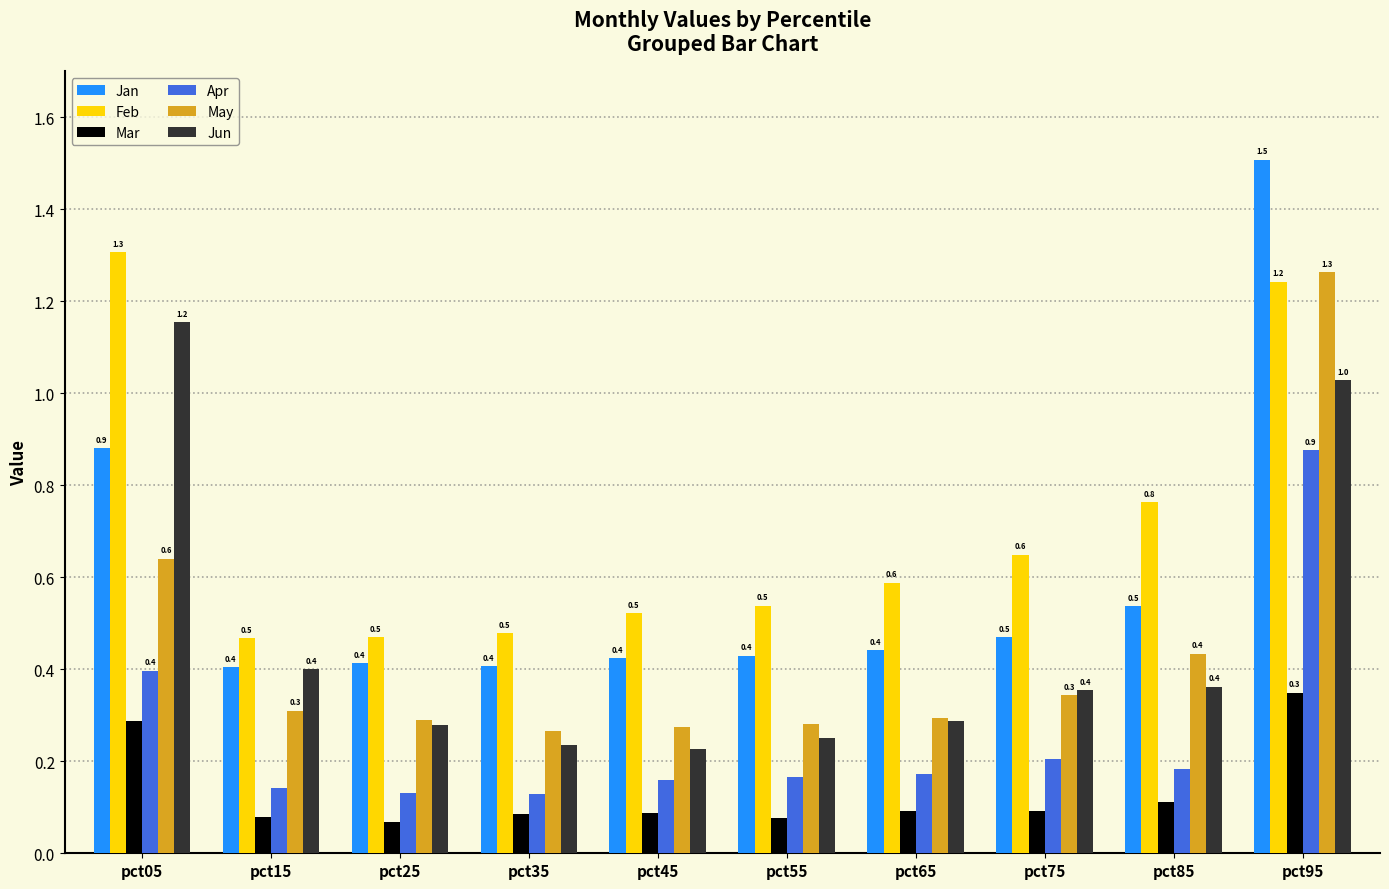

Which label corresponds to the largest value in the chart?

pct95